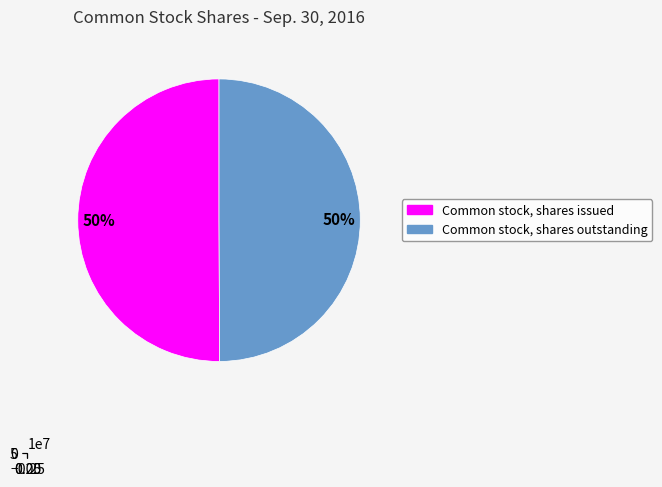

Between Common stock, shares issued and Common stock, shares outstanding, which is larger?

Common stock, shares issued